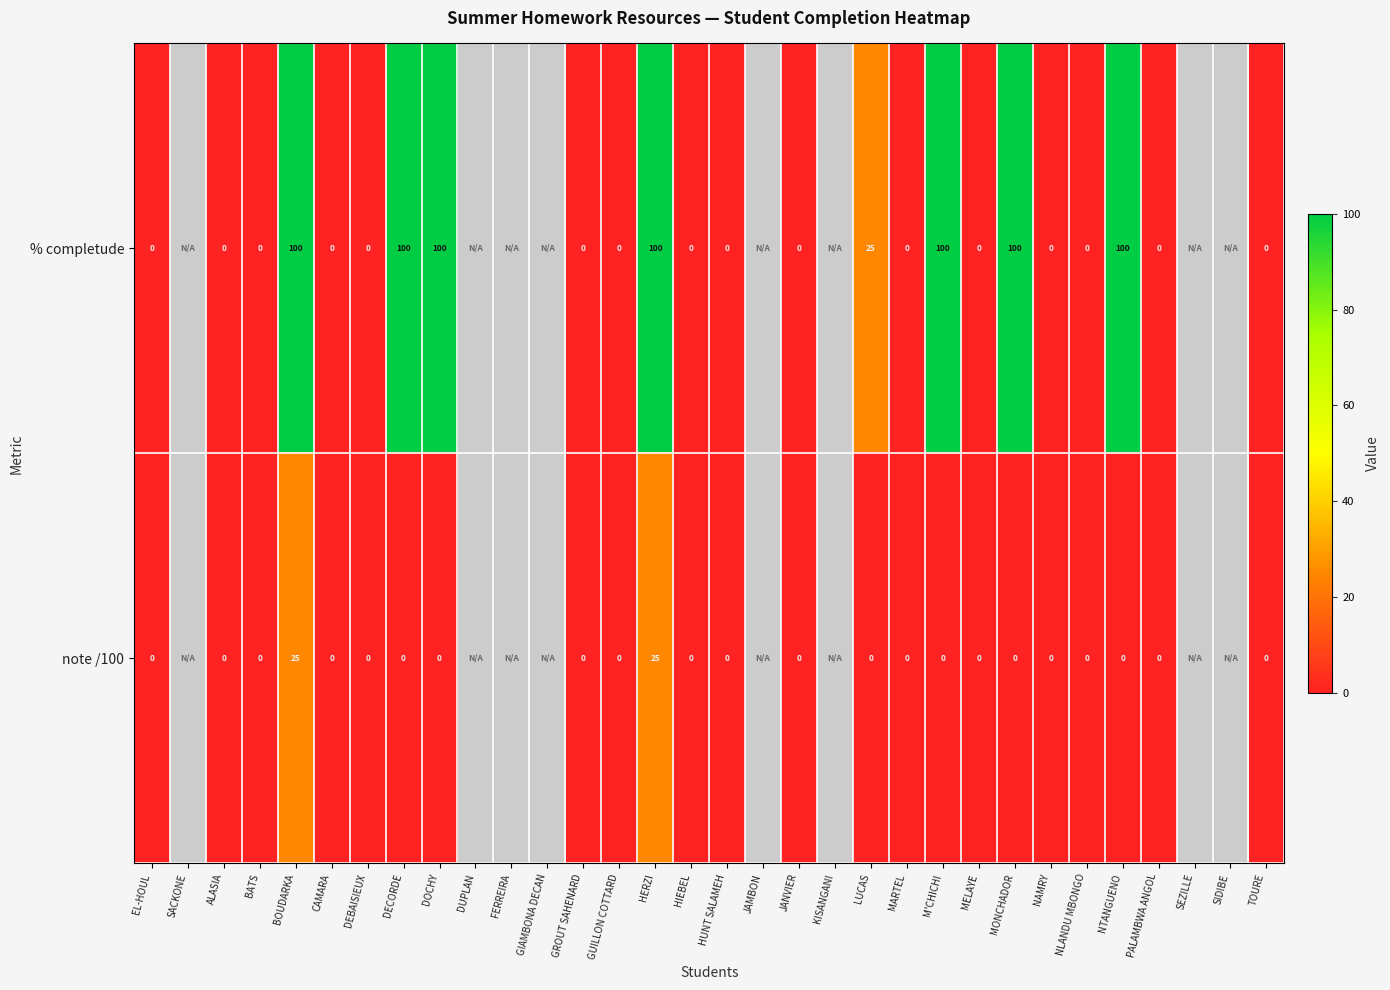

What is the sum of the % completude values at HIEBEL and LUCAS?

25